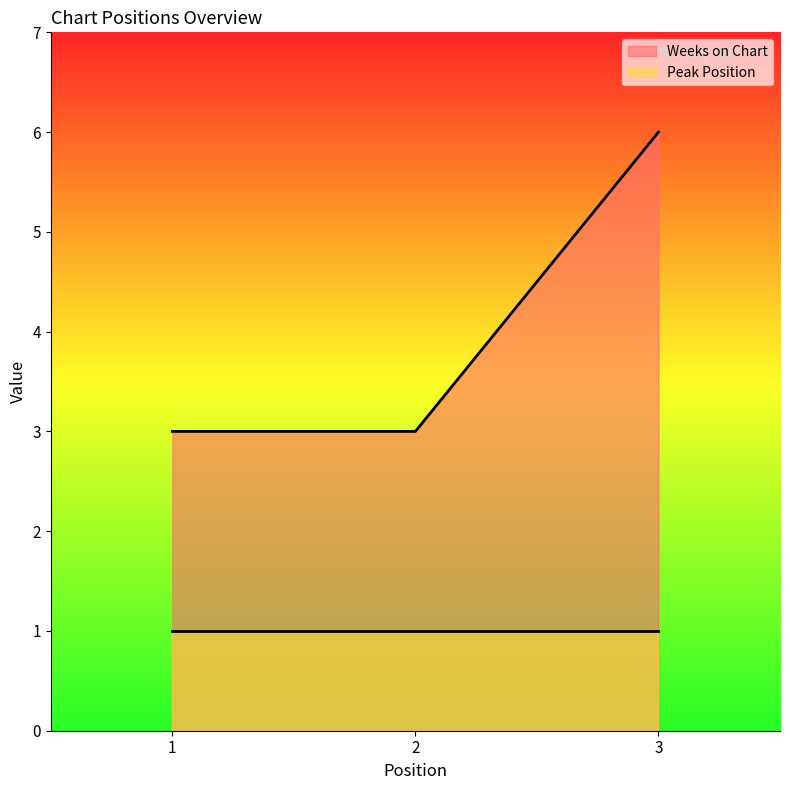

What is the value of the 3rd point from the left?

6